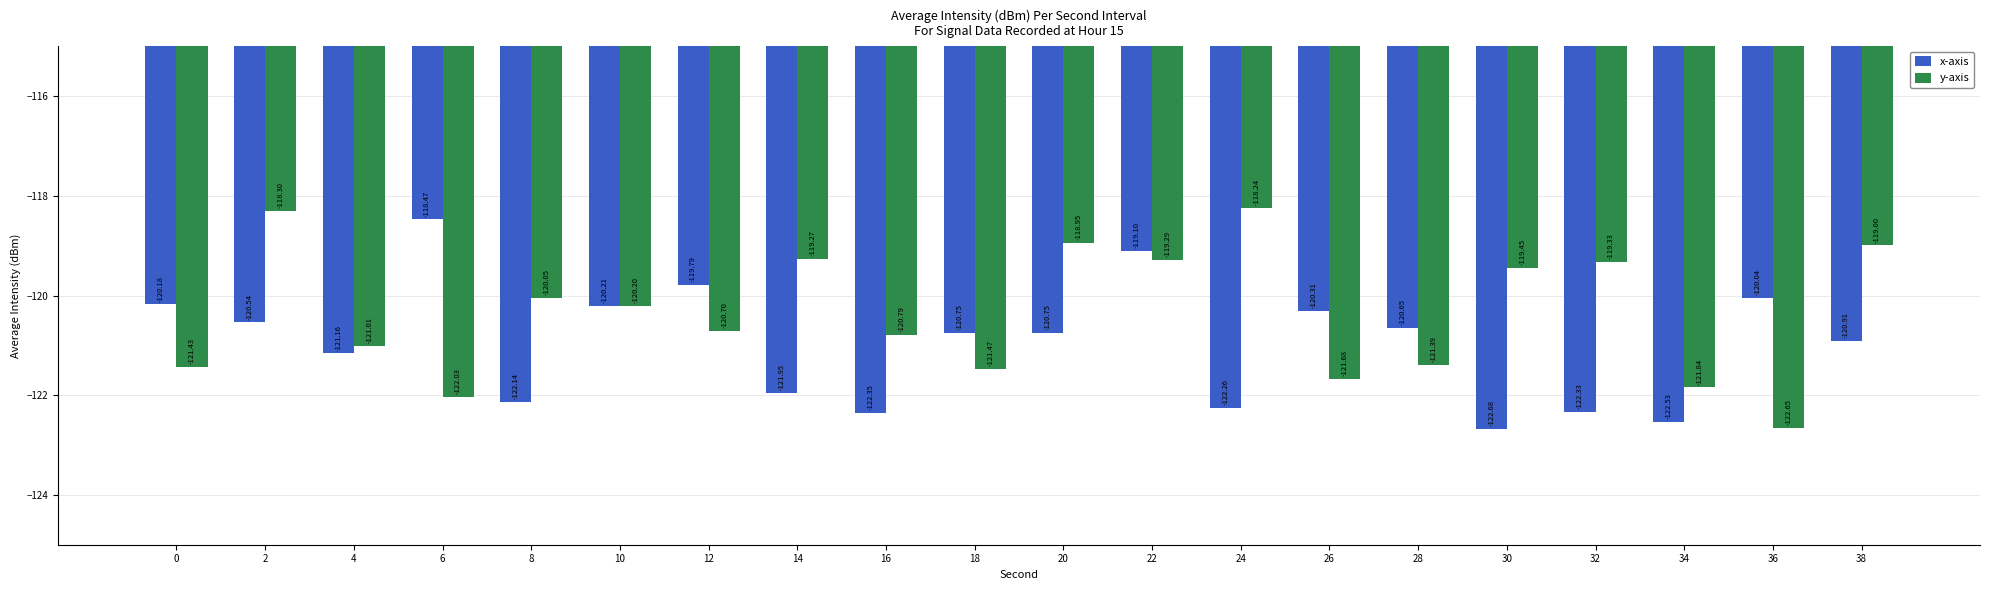

What is the difference between the x-axis values at 0 and 32?

2.1